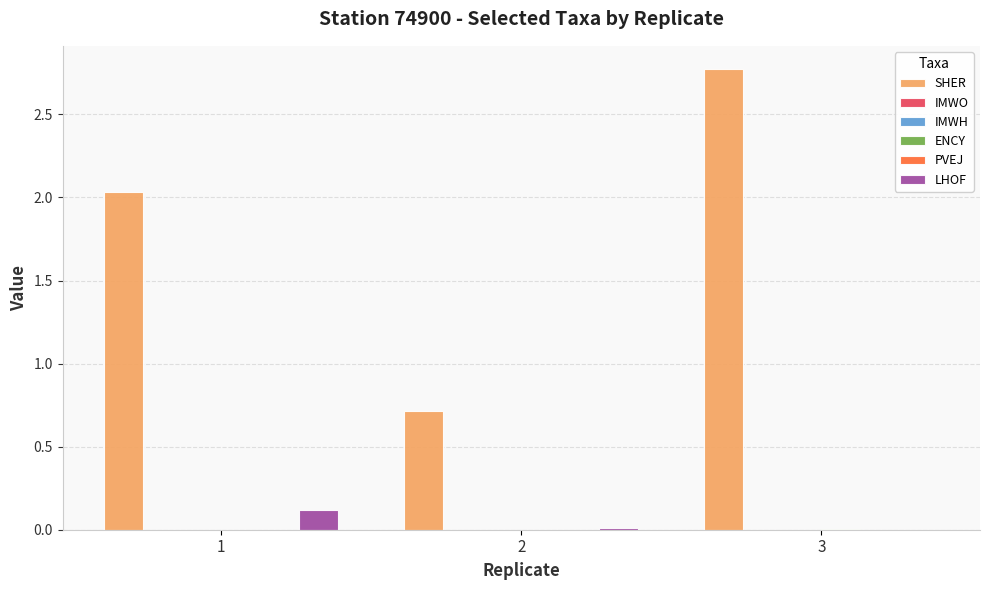

Which series has the widest spread of values?

SHER